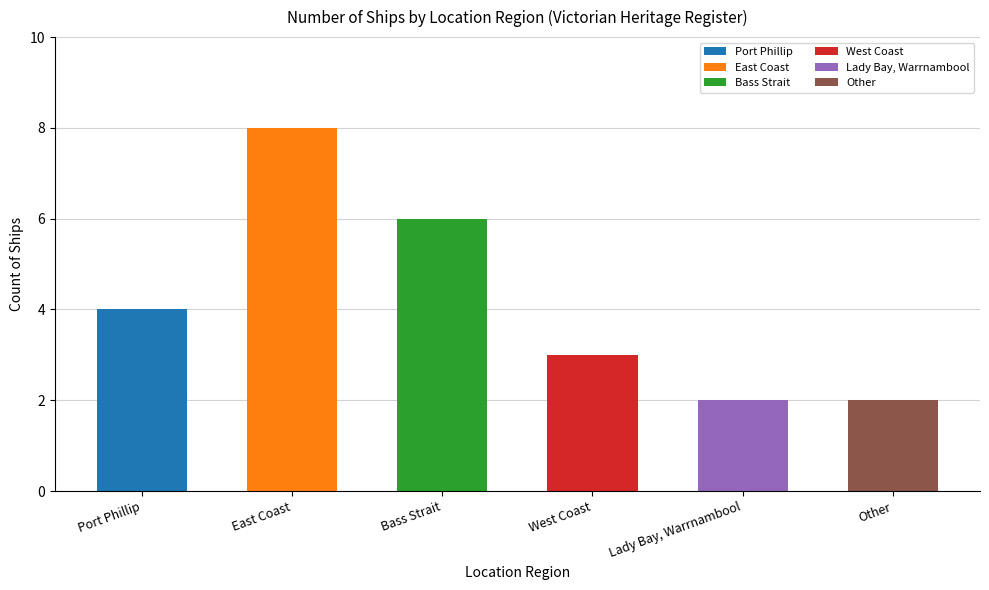

Does the chart contain stacked bars?

No